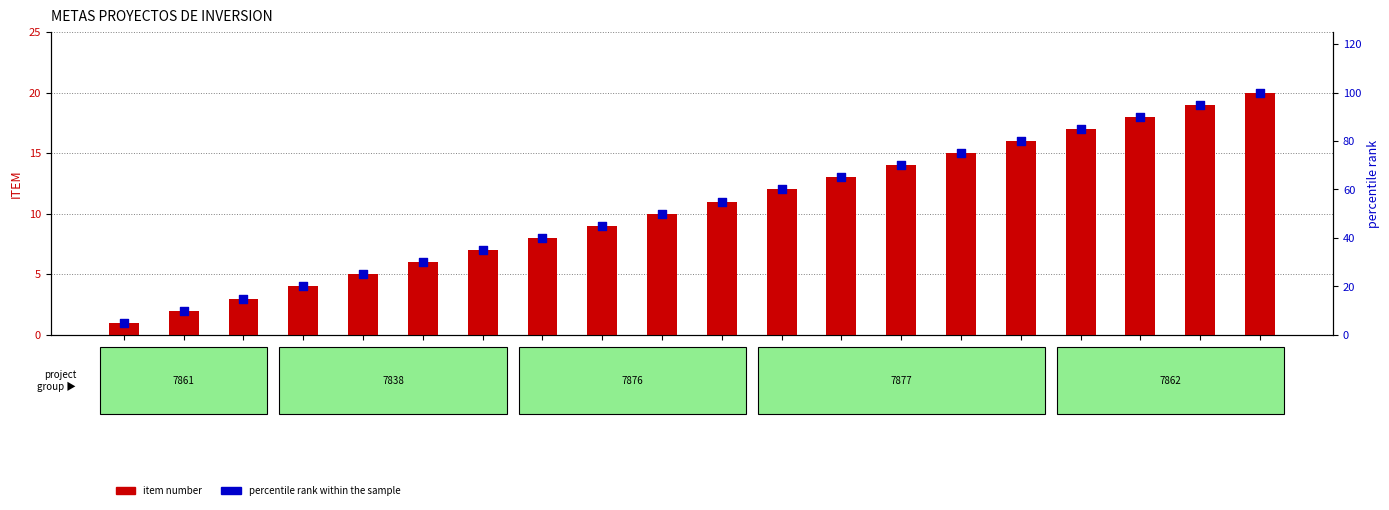

Which series has the widest spread of Y values?

percentile rank within the sample